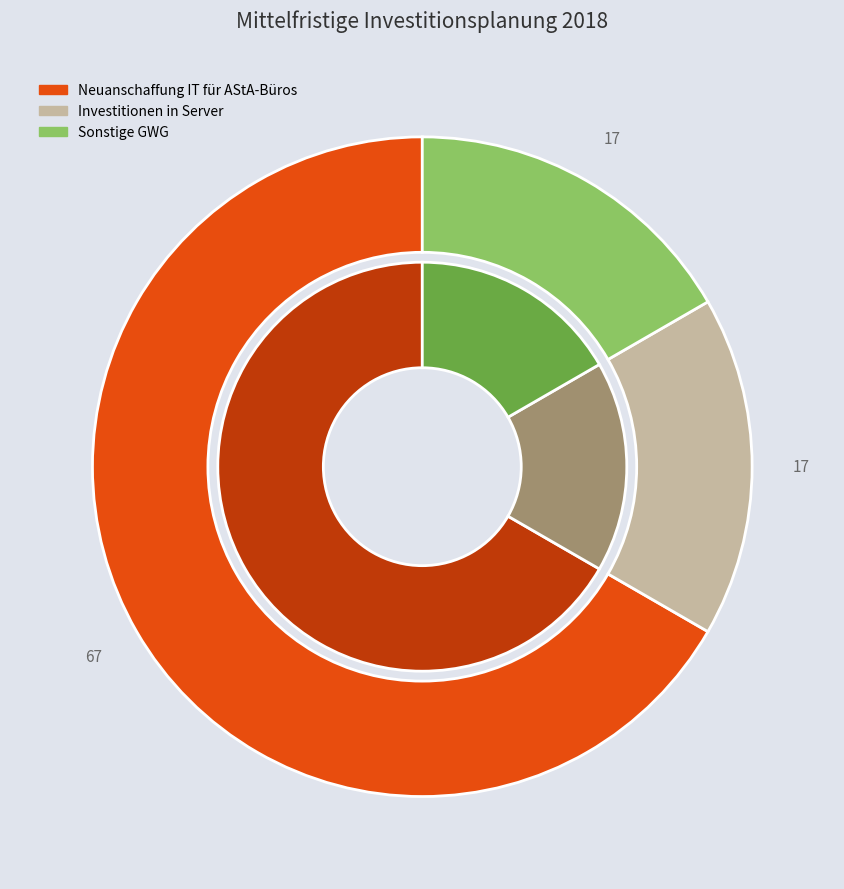

Count the number of slices in the pie.

3